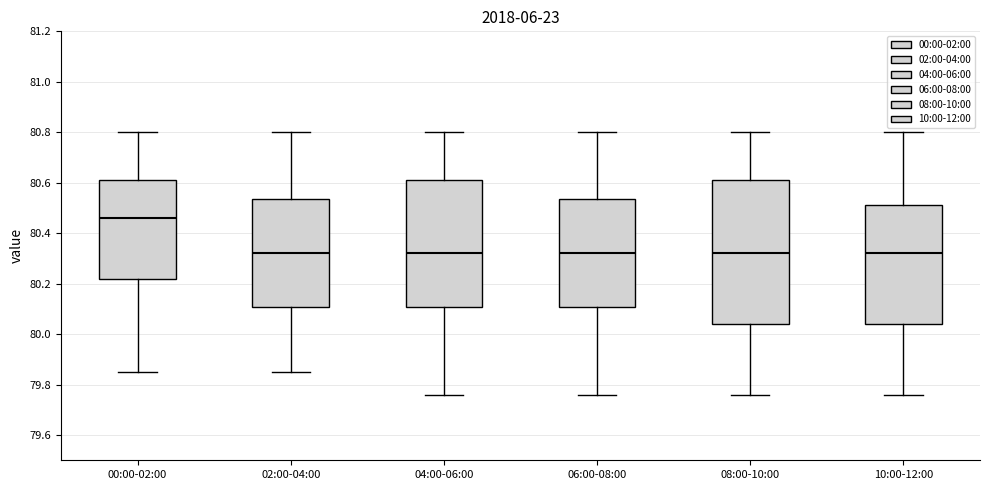

Reading left to right, read every box against the y-axis: the position of its median line, the range the box covers, and the ends of its whiskers. The values are not printed on the chart, so give them approximately, as read against the axis.

00:00-02:00: median 80.46, box 80.22 to 80.62, whiskers 79.86 to 80.80
02:00-04:00: median 80.32, box 80.10 to 80.54, whiskers 79.86 to 80.80
04:00-06:00: median 80.32, box 80.10 to 80.62, whiskers 79.76 to 80.80
06:00-08:00: median 80.32, box 80.10 to 80.54, whiskers 79.76 to 80.80
08:00-10:00: median 80.32, box 80.04 to 80.62, whiskers 79.76 to 80.80
10:00-12:00: median 80.32, box 80.04 to 80.52, whiskers 79.76 to 80.80